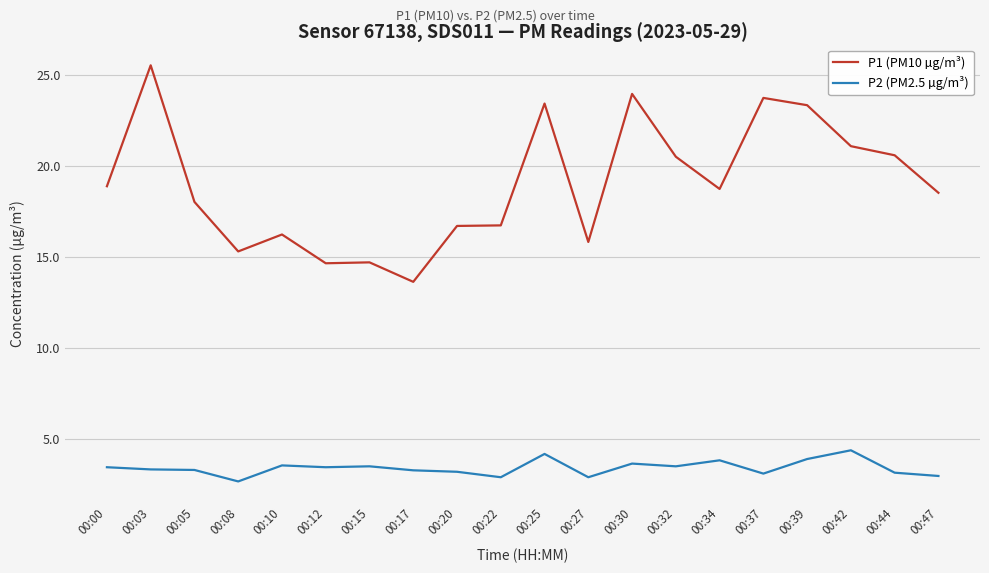

How many lines are shown in the chart?

2